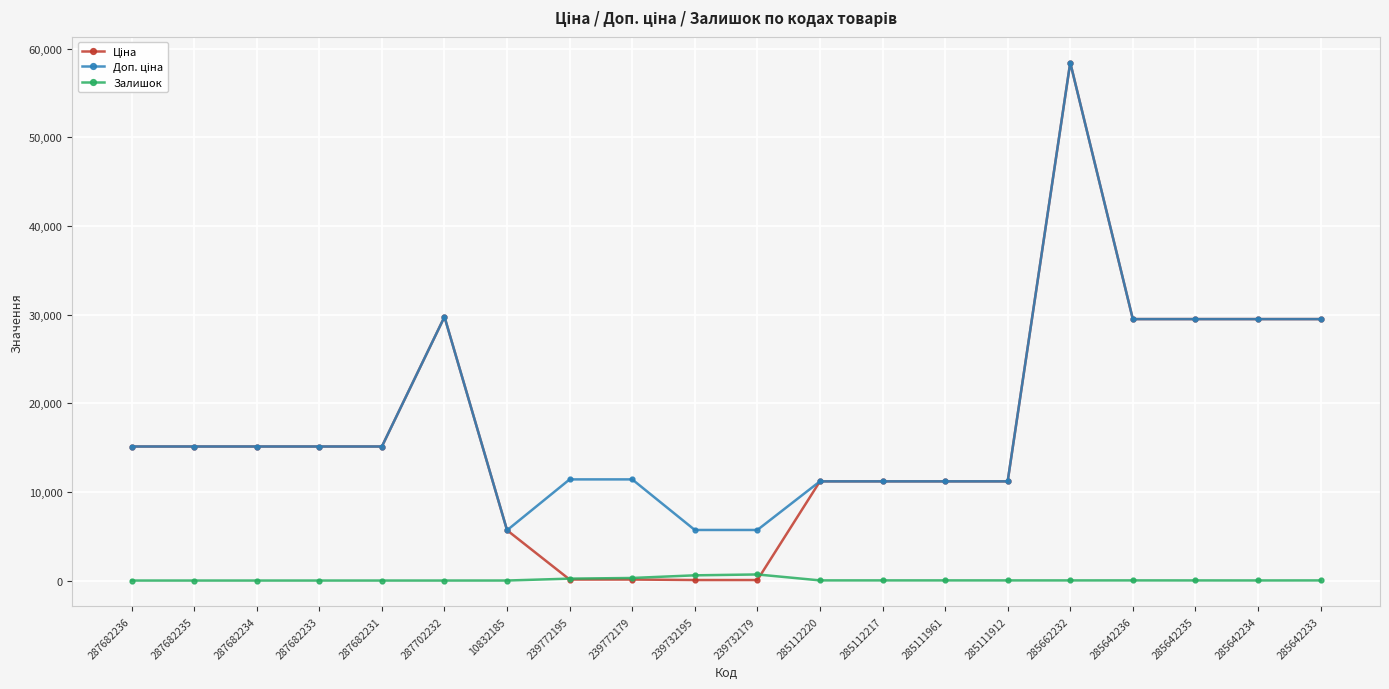

What is the total value across all series at 287682233?

30240.0